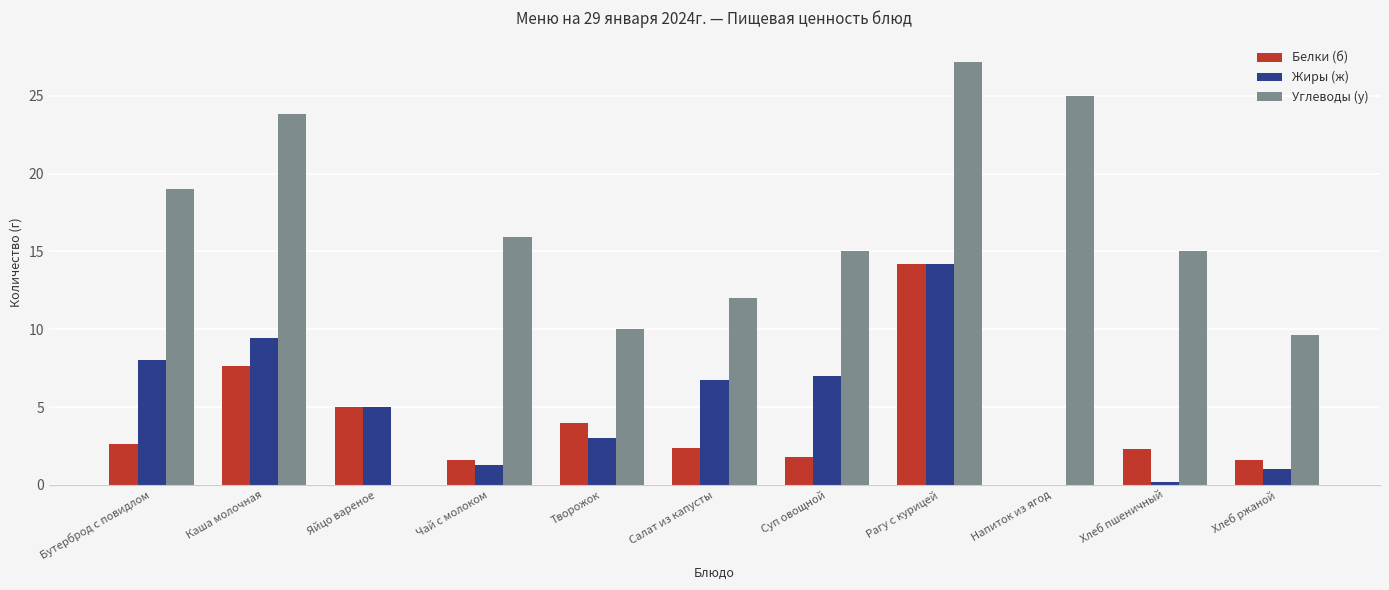

Where is Белки (б) nearest to the value 7?

Каша молочная